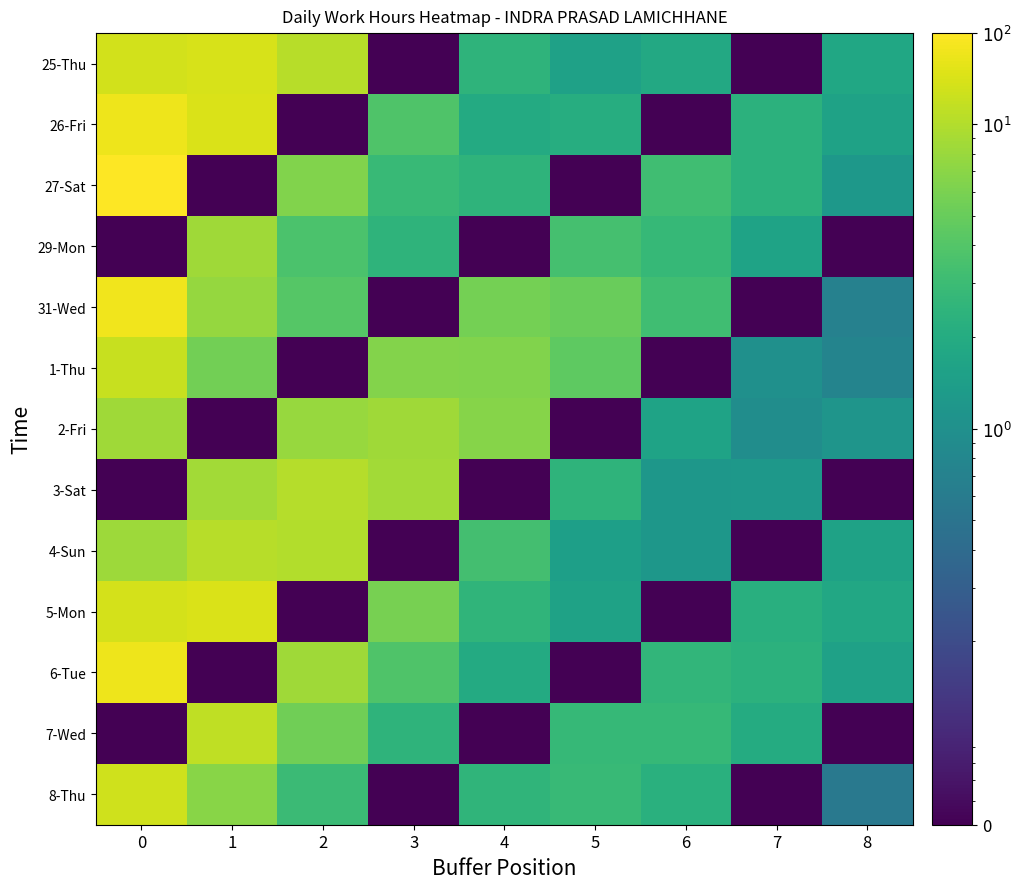

Reading right to left, list all the values displayed in this chart.

25-Thu: 8=1.8	7=0.1	6=1.9	5=1.5	4=2.5	3=0.1	2=10.5	1=13.9	0=13.2
26-Fri: 8=1.6	7=2.4	6=0.1	5=2.1	4=1.9	3=3.9	2=0.1	1=14.3	0=17.1
27-Sat: 8=1.2	7=2.3	6=3.2	5=0.1	4=2.5	3=2.8	2=6.4	1=0.1	0=19.9
29-Mon: 8=0.1	7=1.6	6=2.8	5=3.4	4=0.1	3=2.5	2=3.7	1=8.6	0=0.1
31-Wed: 8=0.7	7=0.1	6=3.2	5=5.0	4=5.6	3=0.1	2=4.1	1=7.7	0=17.5
1-Thu: 8=0.7	7=1.0	6=0.1	5=4.5	4=6.4	3=6.6	2=0.1	1=5.5	0=12.0
2-Fri: 8=1.1	7=0.9	6=1.6	5=0.1	4=6.7	3=8.6	2=7.9	1=0.1	0=8.5
3-Sat: 8=0.1	7=1.2	6=1.2	5=2.5	4=0.1	3=8.7	2=10.1	1=8.6	0=0.1
4-Sun: 8=1.6	7=0.1	6=1.2	5=1.5	4=3.3	3=0.1	2=9.9	1=10.4	0=8.3
5-Mon: 8=1.8	7=2.2	6=0.1	5=1.6	4=2.5	3=5.8	2=0.1	1=14.2	0=13.6
6-Tue: 8=1.6	7=2.4	6=2.6	5=0.1	4=1.9	3=3.8	2=8.6	1=0.1	0=17.2
7-Wed: 8=0.1	7=2.0	6=2.8	5=2.7	4=0.1	3=2.4	2=5.4	1=11.3	0=0.1
8-Thu: 8=0.6	7=0.1	6=2.2	5=2.8	4=2.5	3=0.1	2=2.9	1=6.9	0=13.0